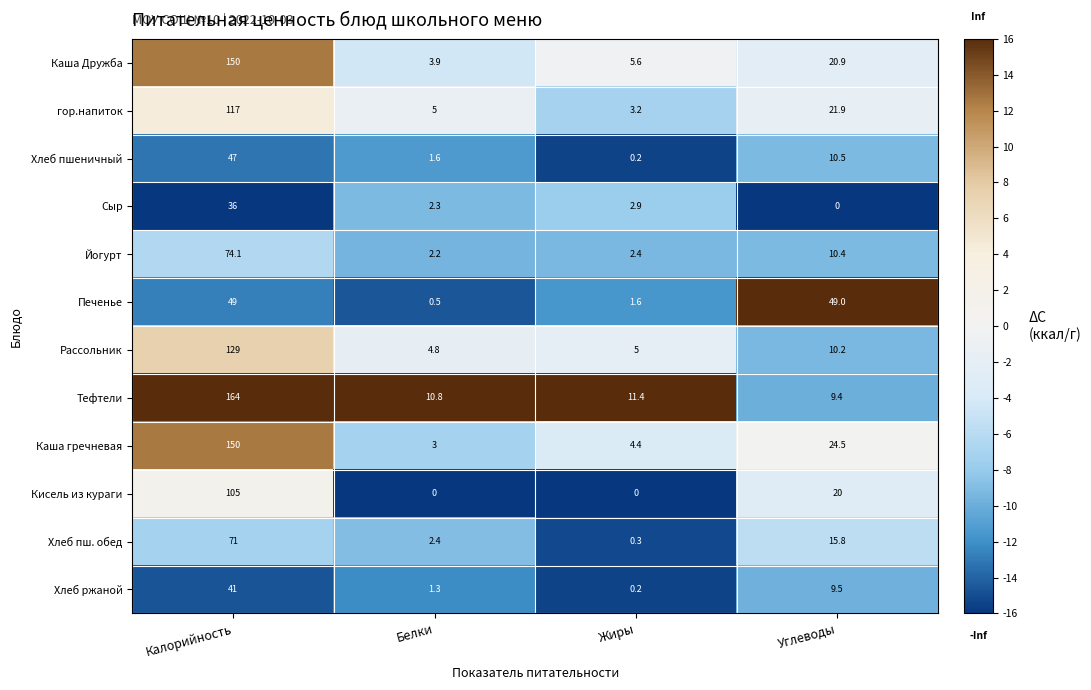

What is the maximum value shown in the chart?

164.0